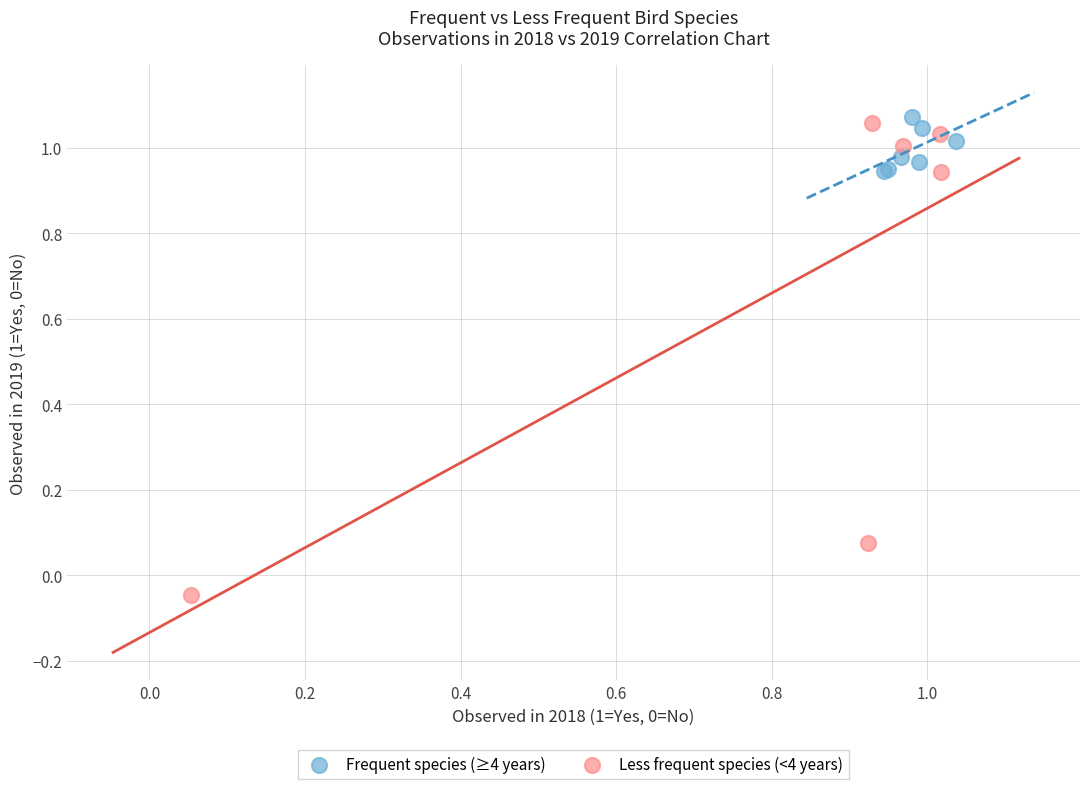

Which series reaches the minimum Y coordinate?

Less frequent species (<4 years)